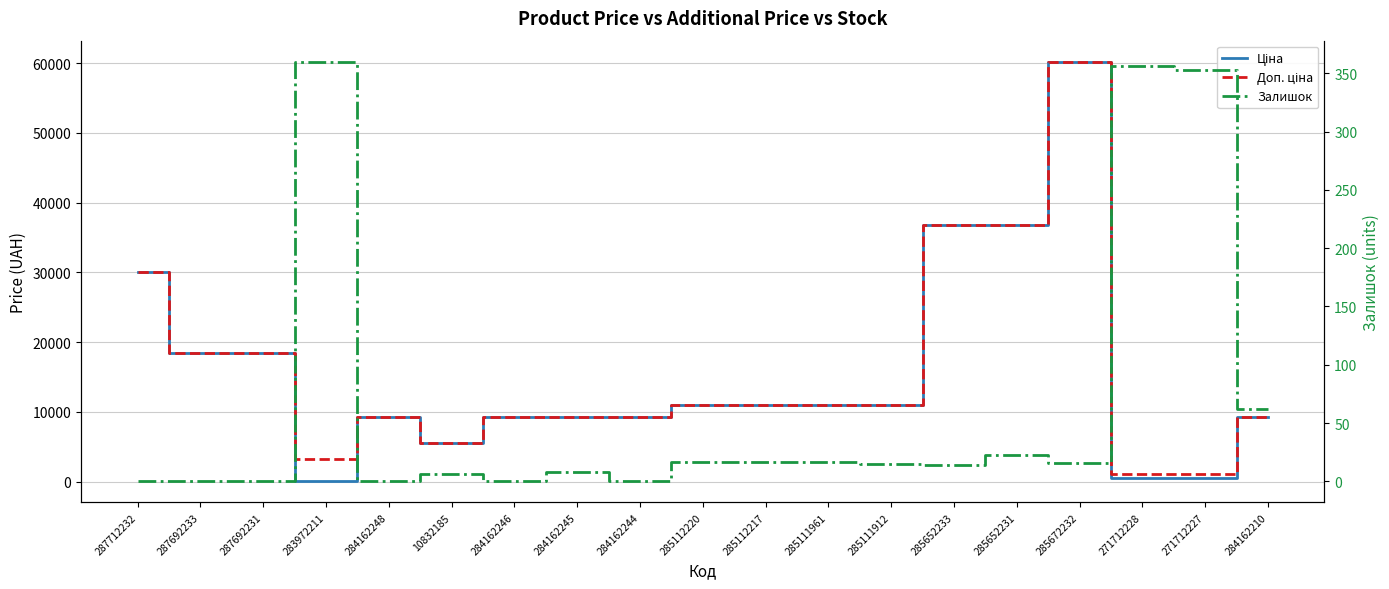

Where is Залишок nearest to the value 180?

284162210